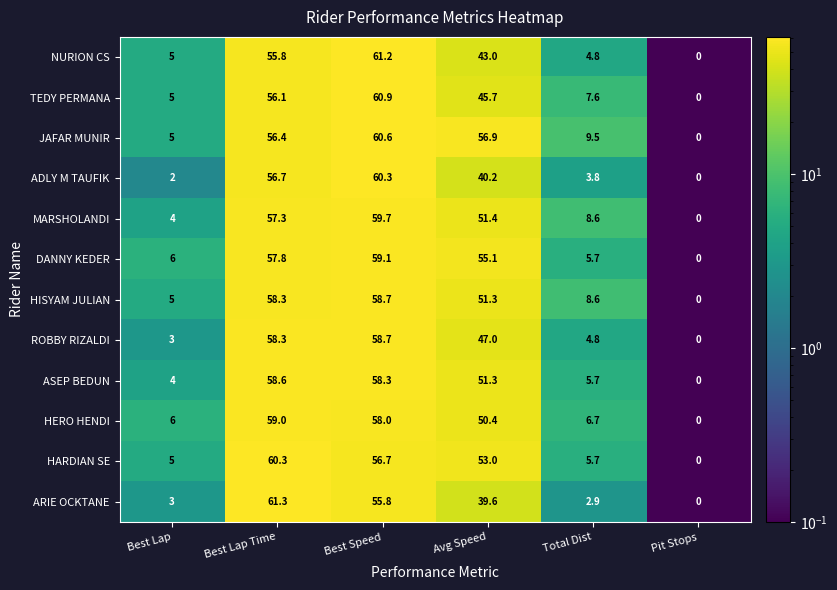

Is it true that ADLY M TAUFIK equals 0.7 at Best Lap?

False